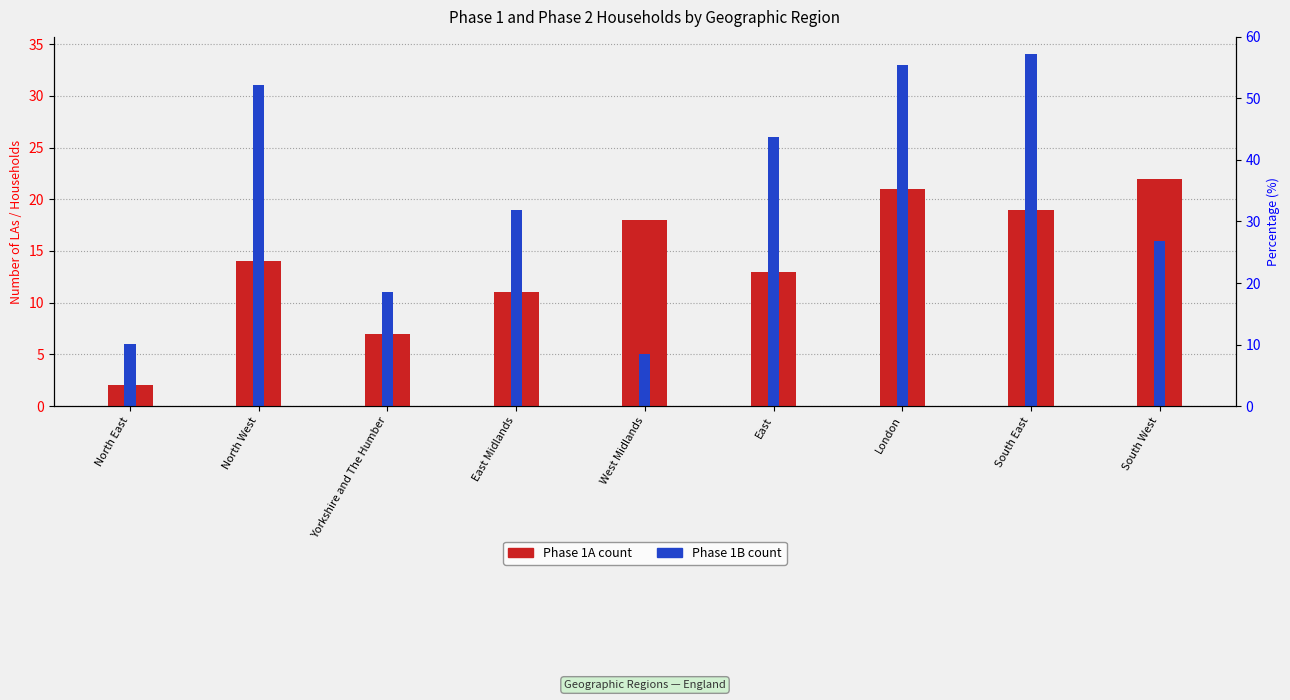

Which label corresponds to the largest value in the chart?

South East